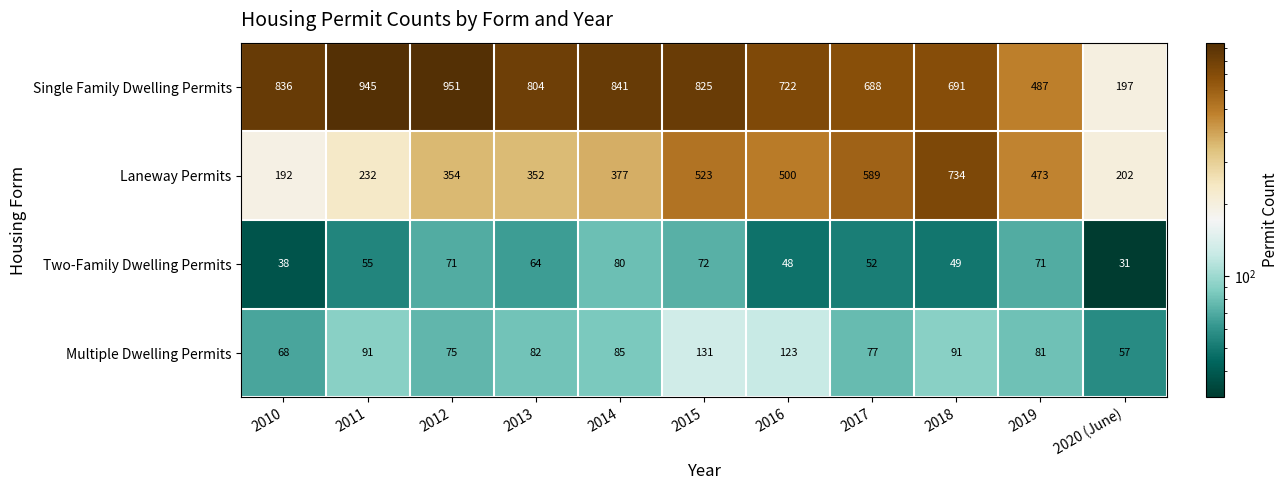

At 2011, list the series in order from largest to smallest.

Single Family Dwelling Permits, Laneway Permits, Multiple Dwelling Permits, Two-Family Dwelling Permits